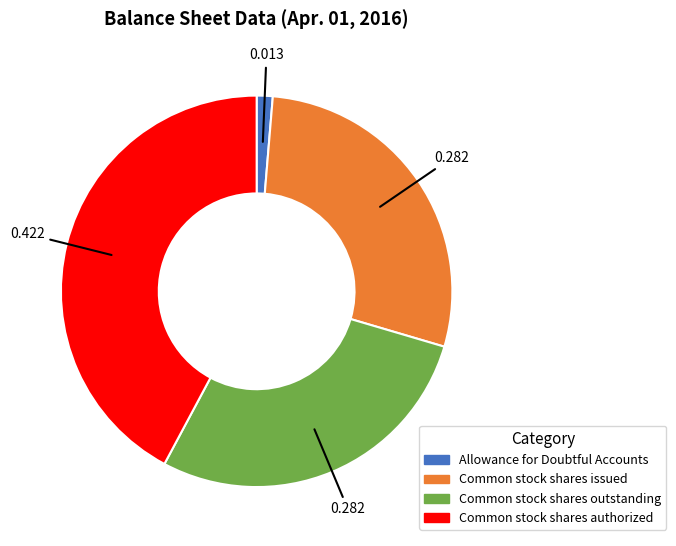

Does Common stock shares outstanding account for over 50% of the chart?

No